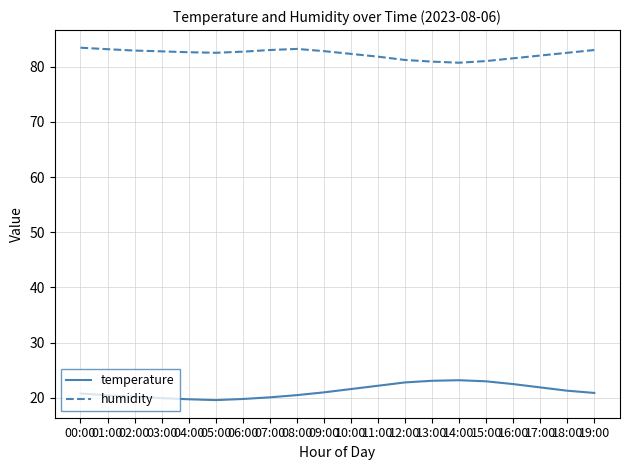

The humidity series shows 138.2 at 08:00. True or false?

False